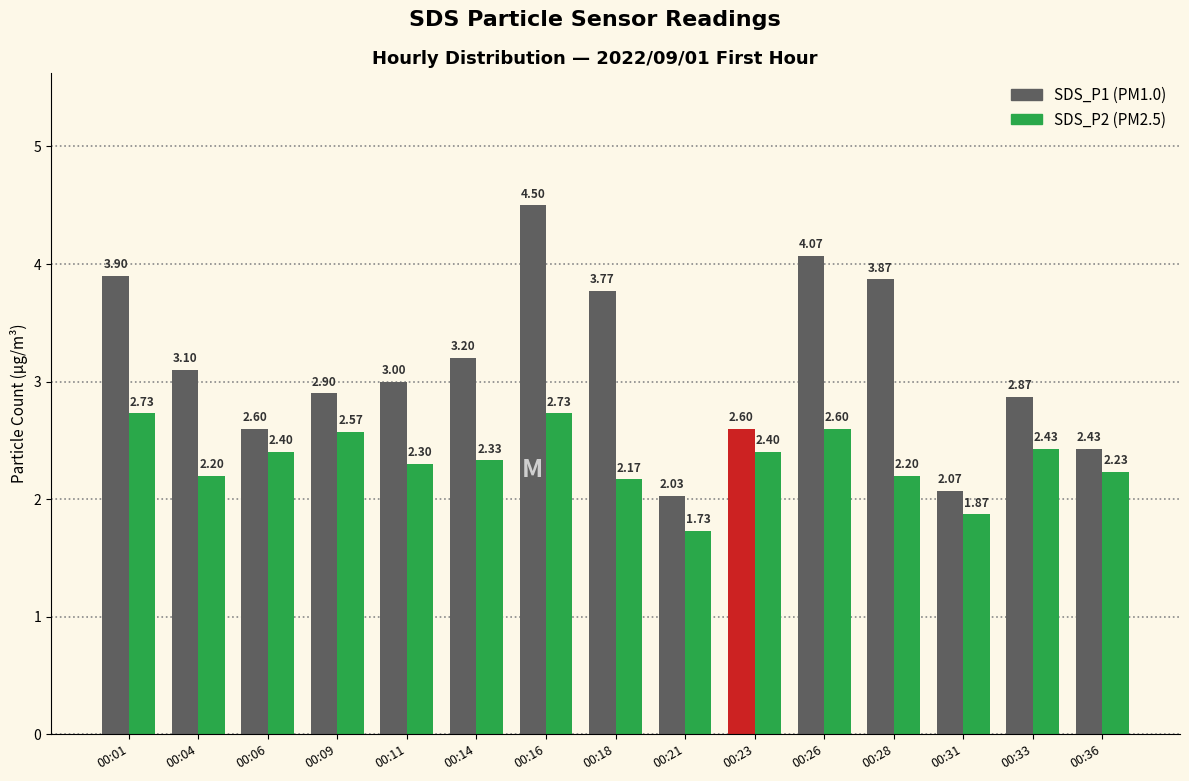

At which category is the sum across all series the highest?

00:16